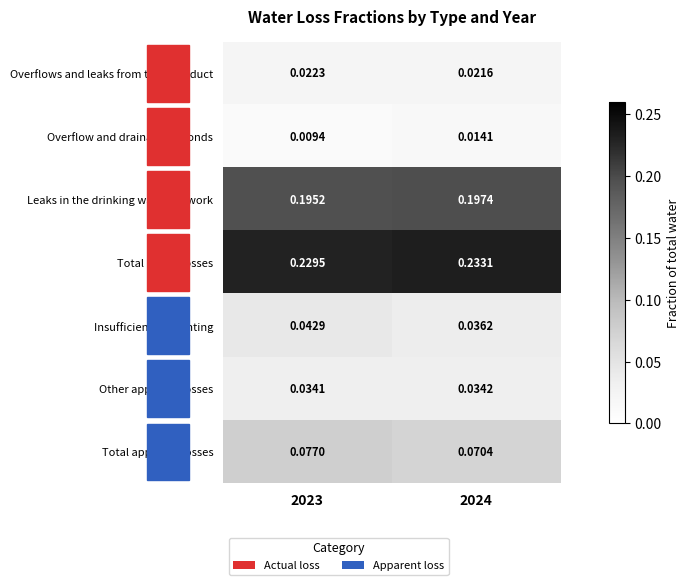

At which category is the sum across all series the highest?

2023